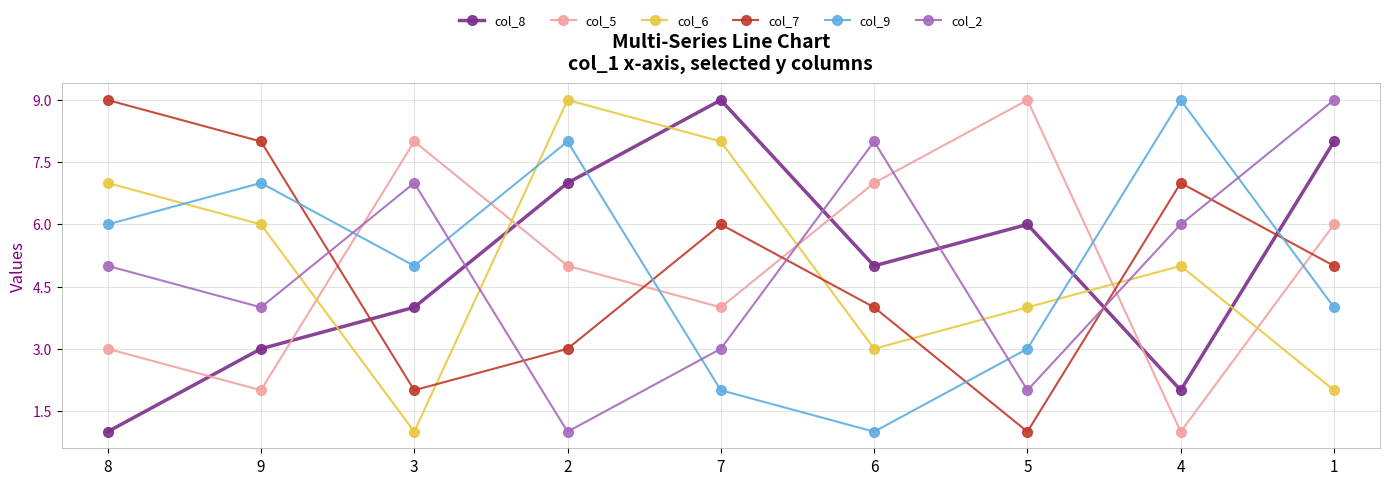

At which category is the sum across all series the highest?

1